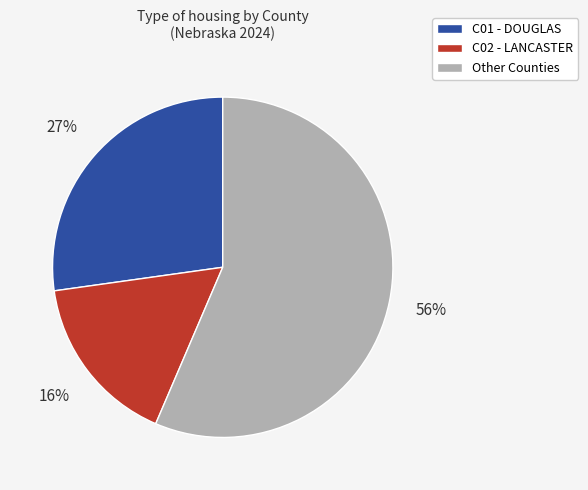

Count the number of slices in the pie.

3